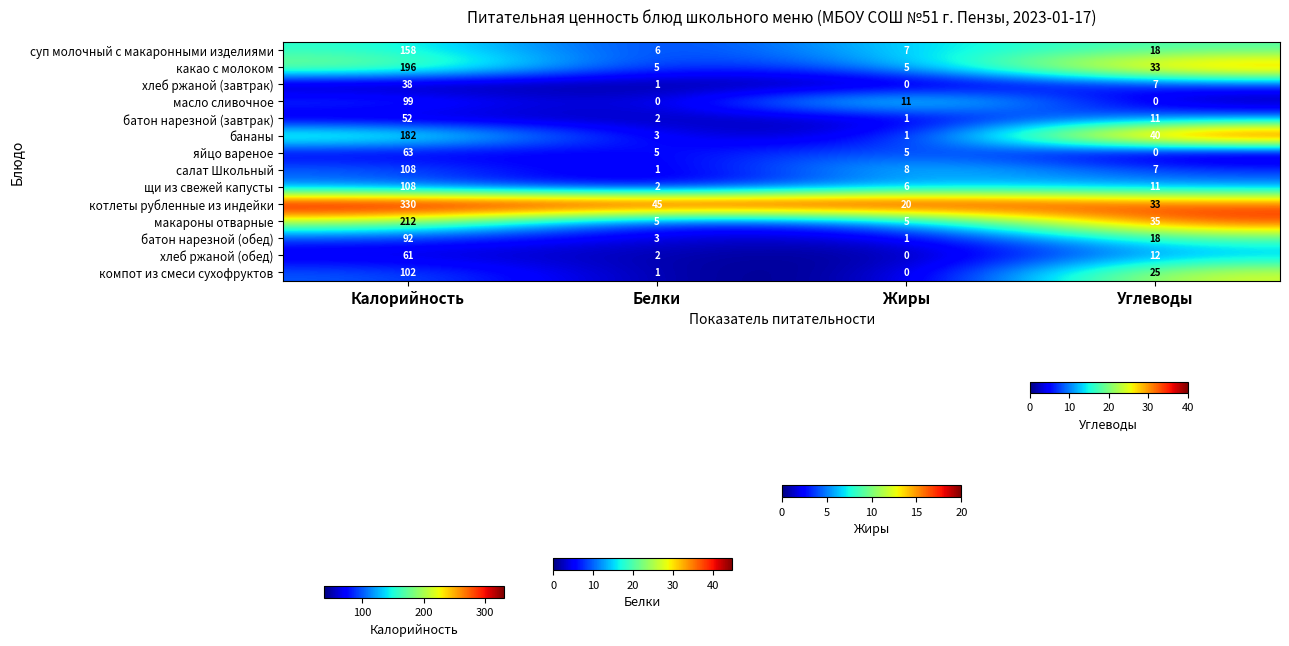

How many categories are shown in the chart?

4